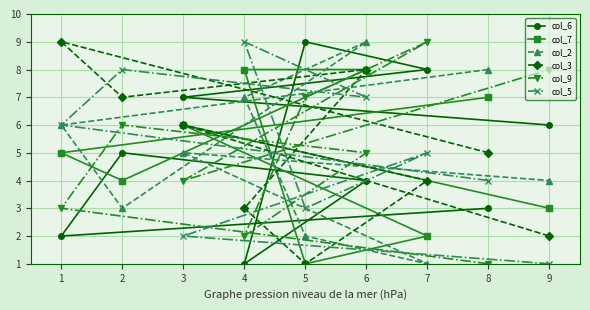

True or false: col_9 and col_6 cross at least once.

True